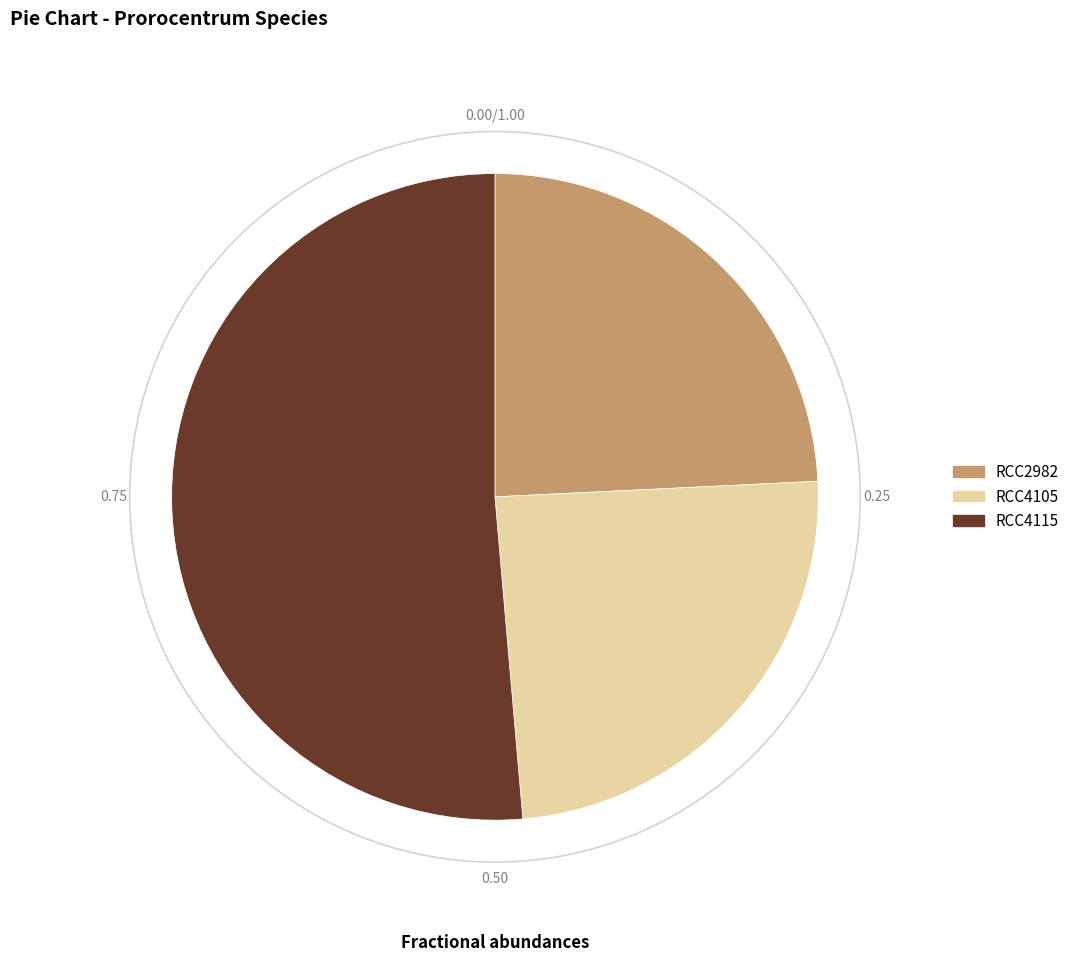

What is the largest slice in the pie chart?

RCC4115